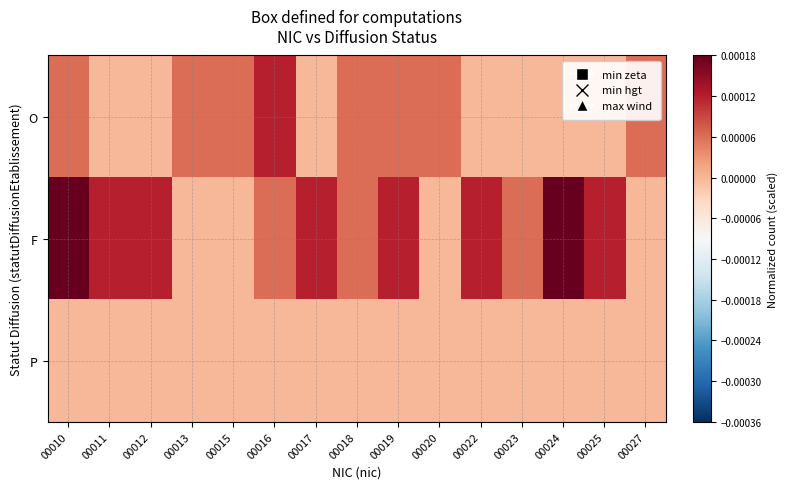

At how many categories does at least one series exceed 0?

15